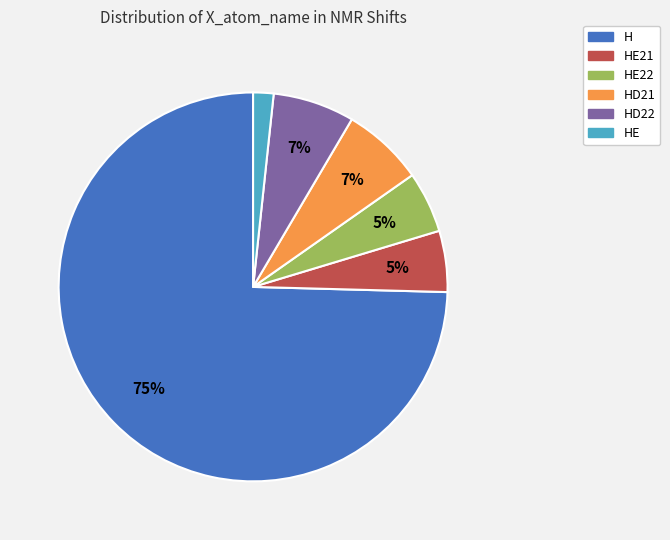

Is there any slice that represents more than half of the pie?

Yes